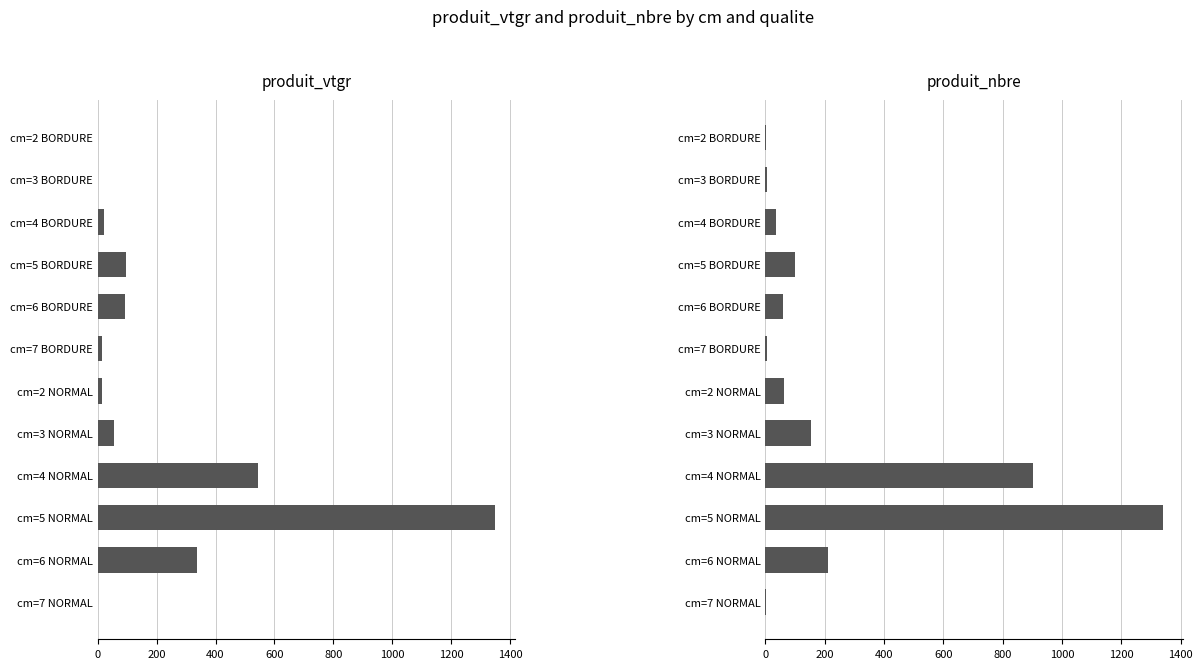

How many bars are there in each group?

2